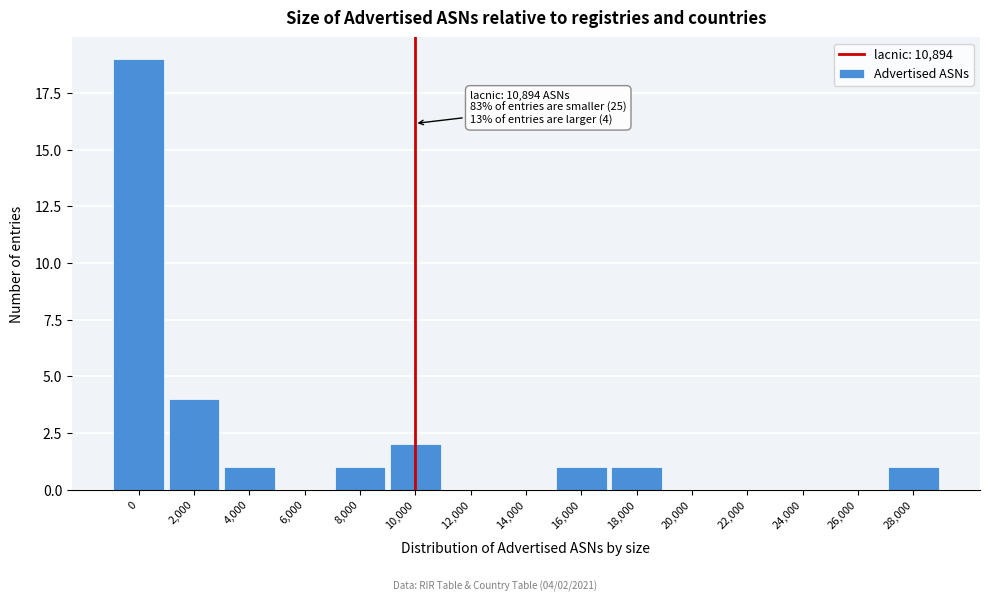

Reading right to left, what are all the values shown in this chart?

28,000=1	26,000=0	24,000=0	22,000=0	20,000=0	18,000=1	16,000=1	14,000=0	12,000=0	10,000=2	8,000=1	6,000=0	4,000=1	2,000=4	0=19